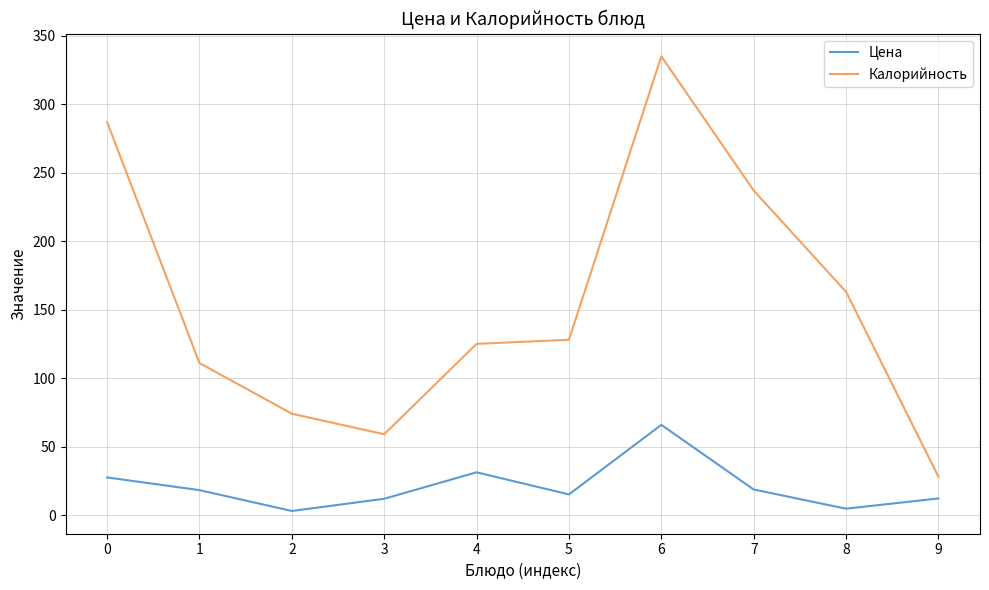

Where is Калорийность nearest to the value 181?

8